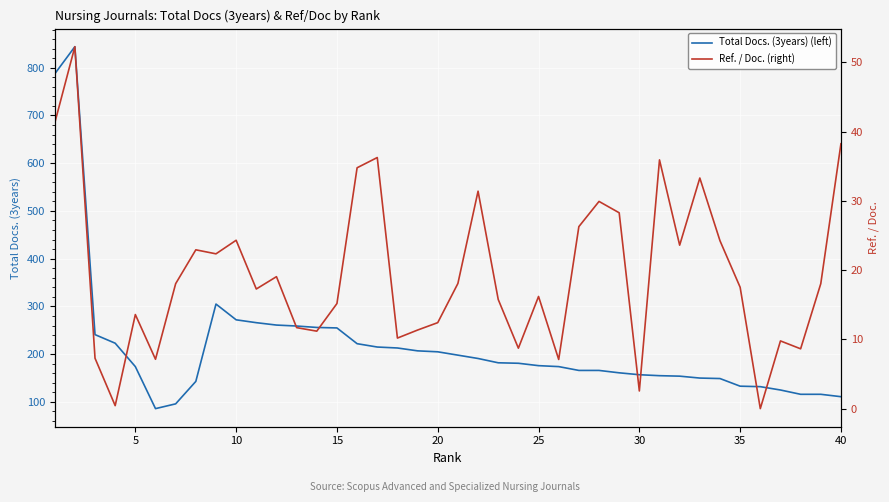

Rank the series by their maximum value, from highest to lowest.

Total Docs. (3years) (left), Ref. / Doc. (right)